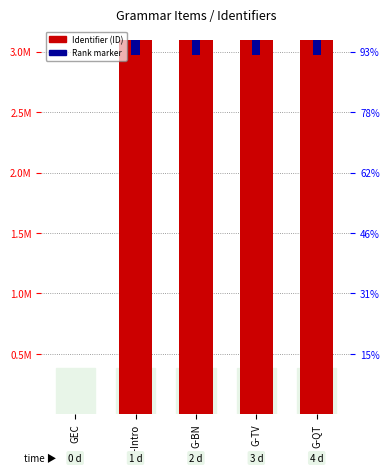

Does the chart contain any negative values?

No